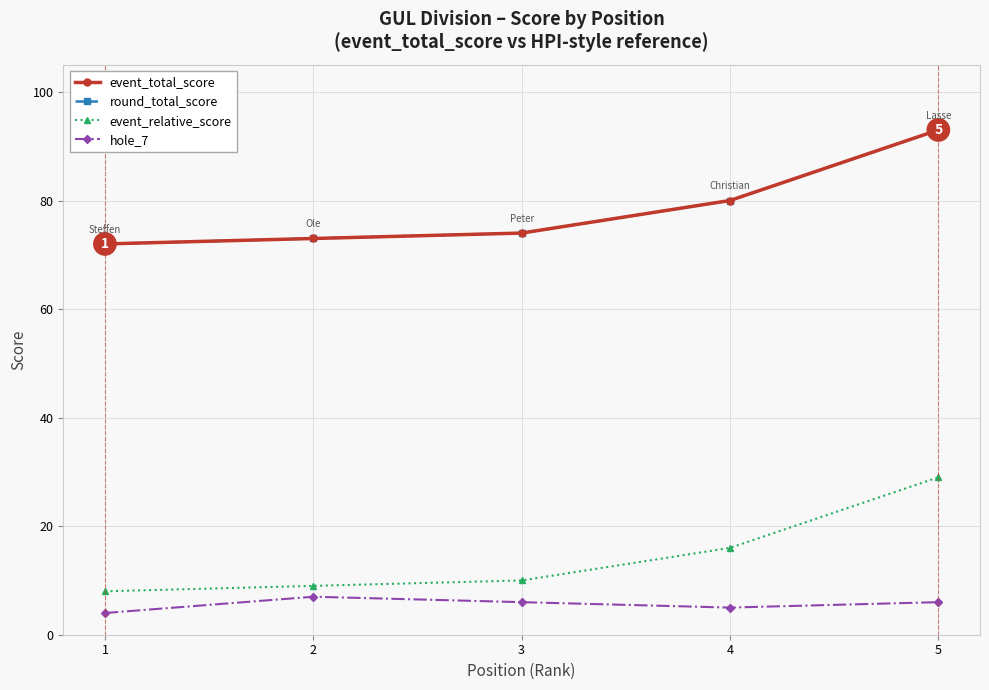

Which category has the highest value across all series?

5